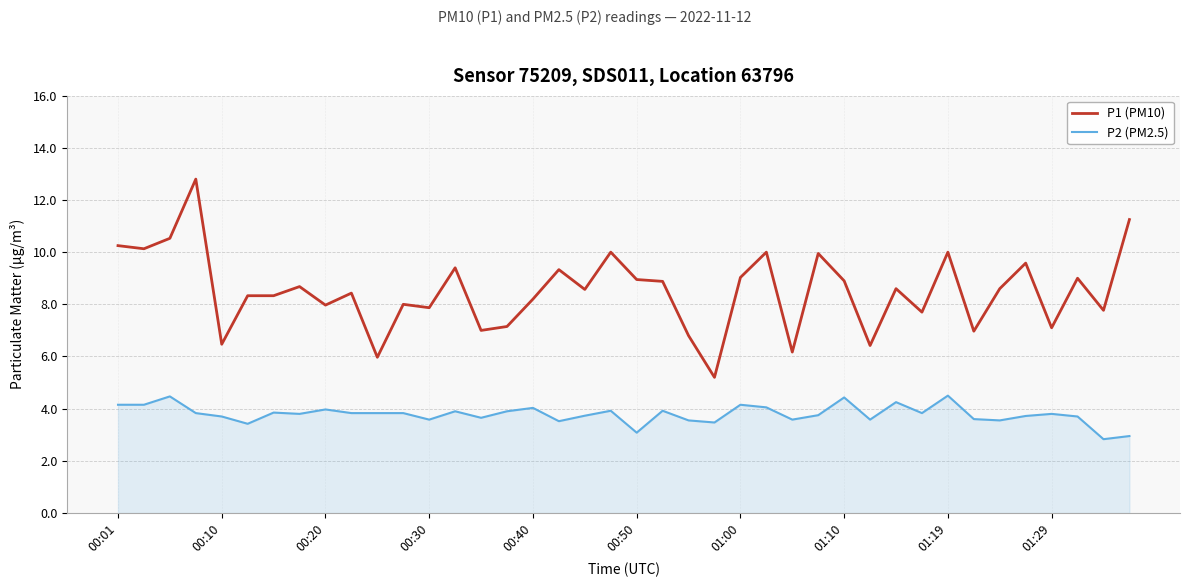

Which series has the largest range (max minus min)?

P1 (PM10)